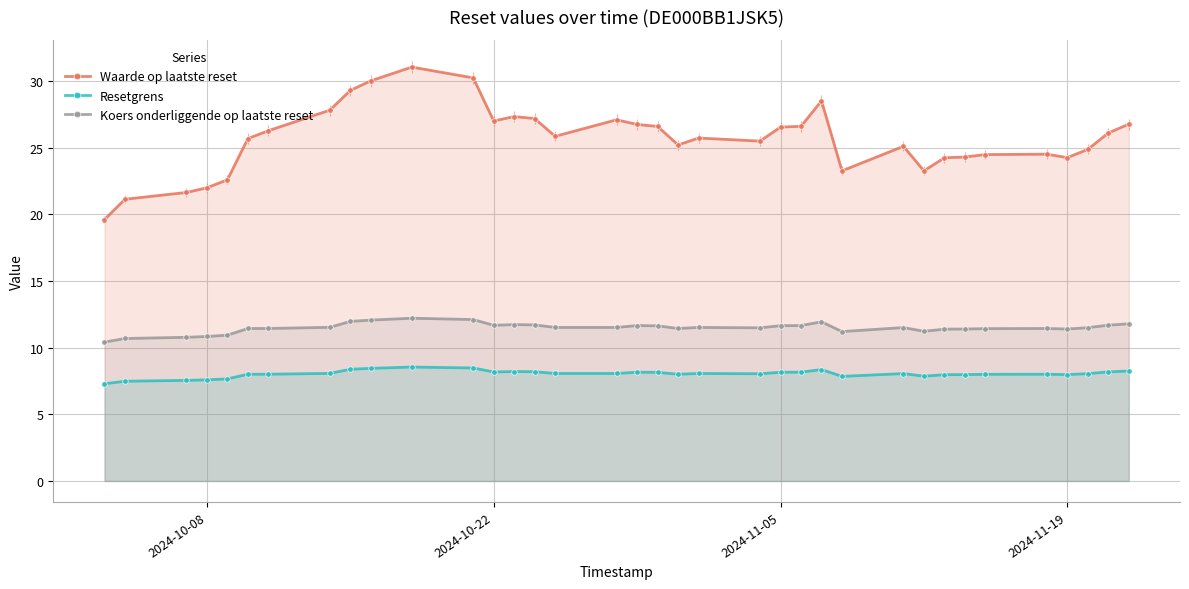

True or false: Waarde op laatste reset and Koers onderliggende op laatste reset intersect in this chart.

False